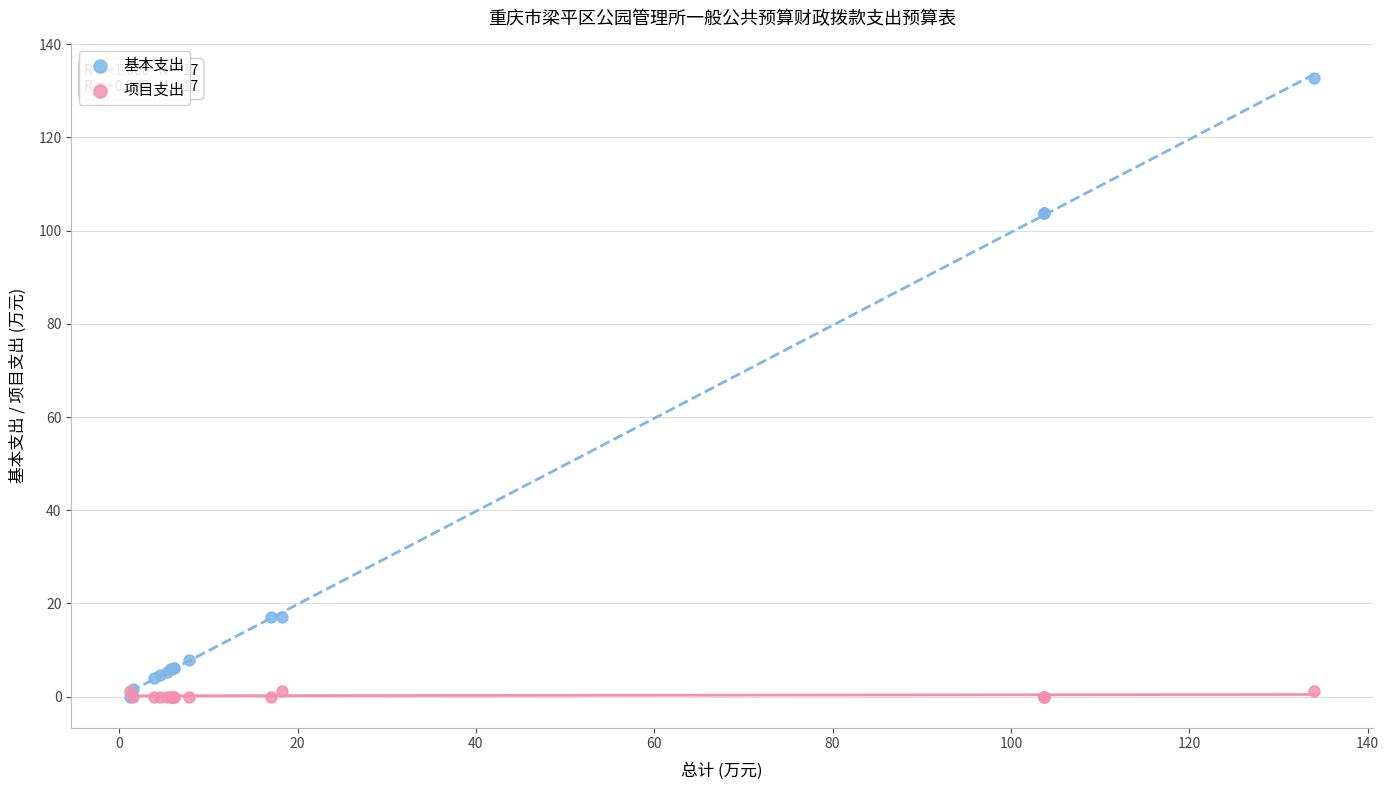

What are all the series names shown in the legend?

基本支出, 项目支出